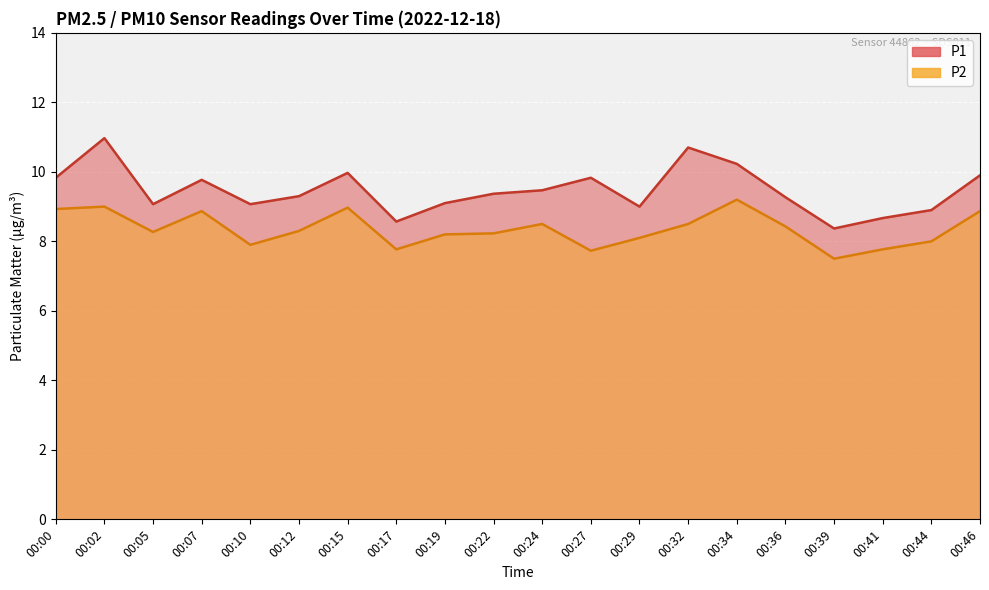

True or false: P2 (line) has more than 0 interior local peaks.

True